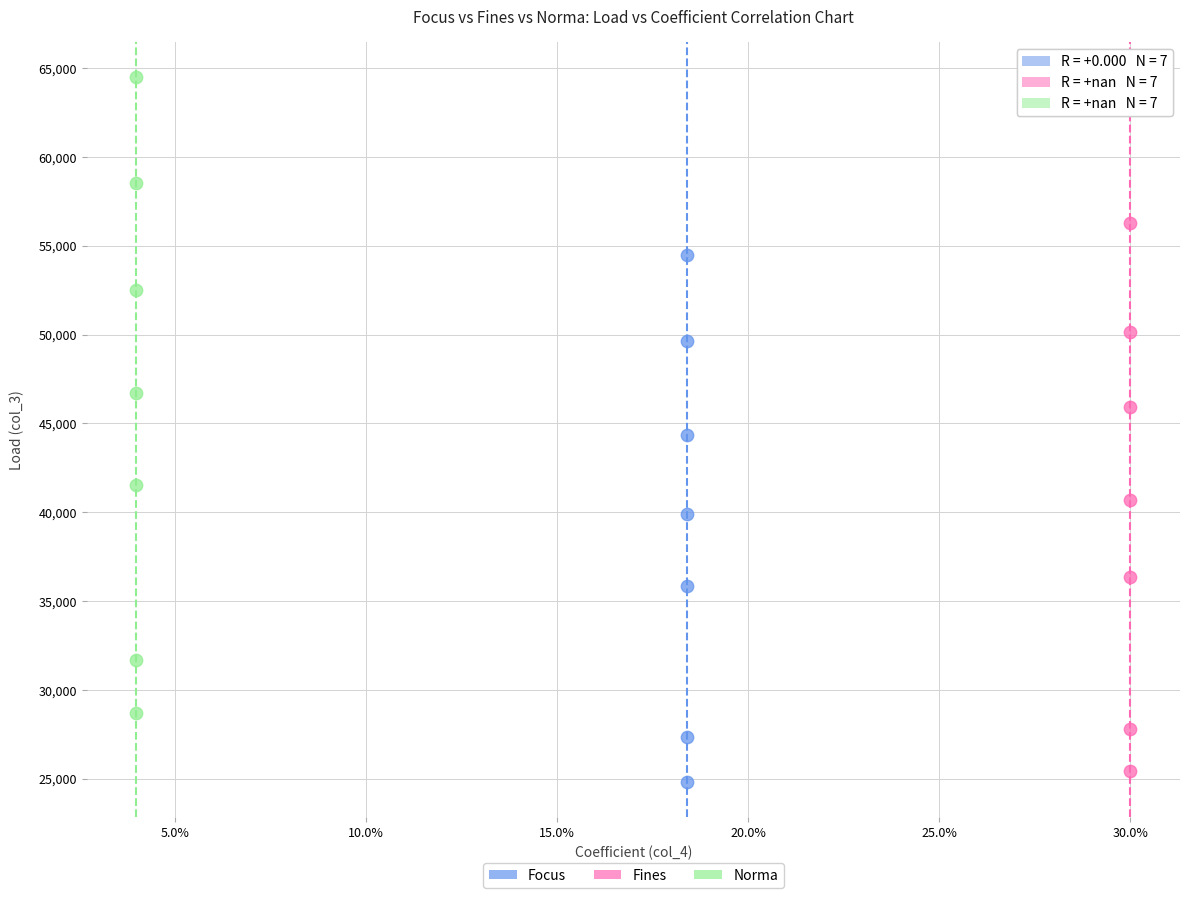

Which series has the largest Y range (max minus min)?

Norma